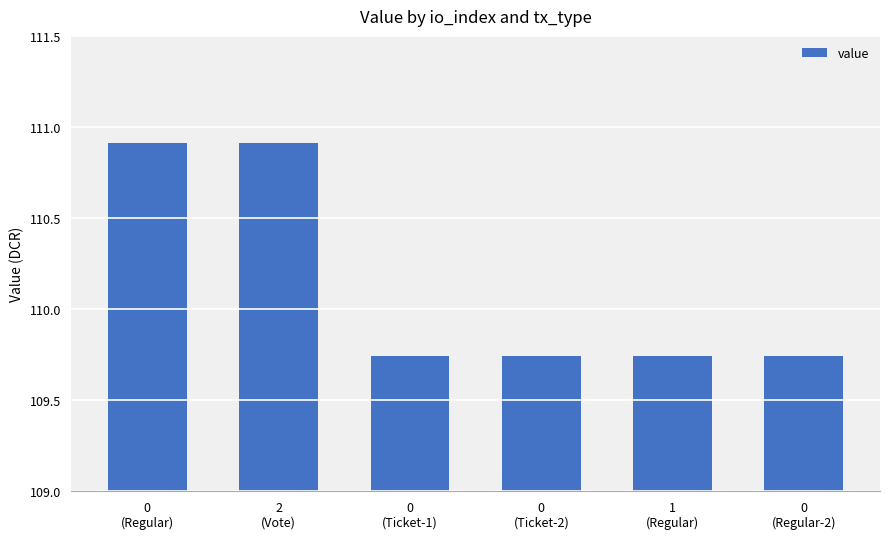

What is the sum of all values?

660.8